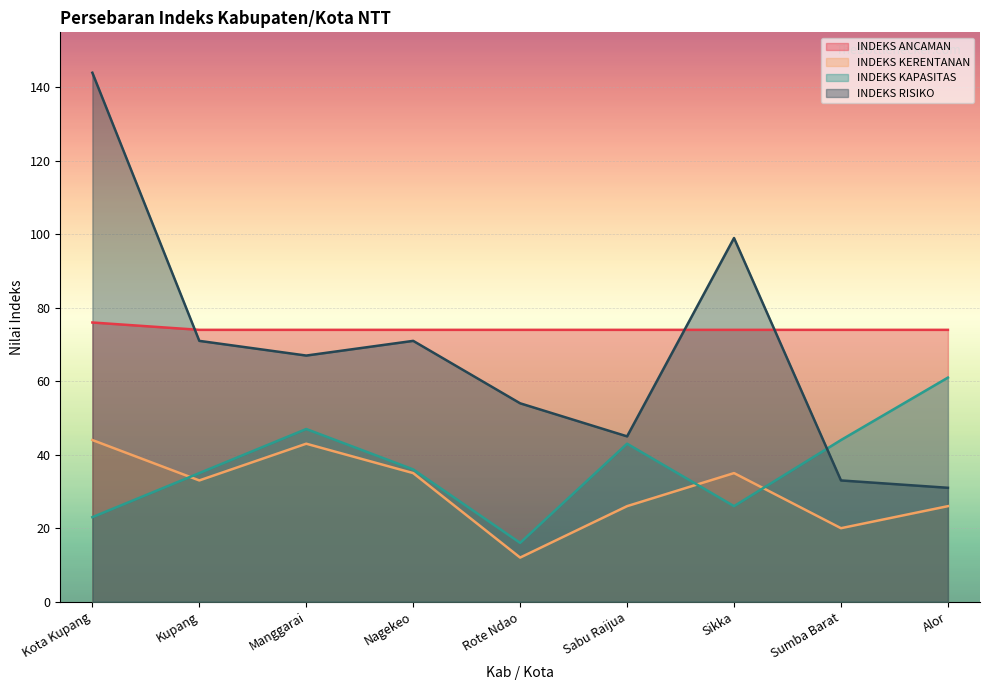

What is the sum of all INDEKS KAPASITAS values?

331